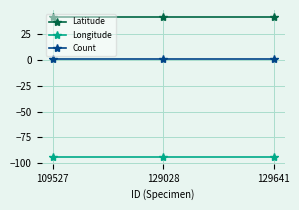

What value does the Count series have at 129641?

1.0